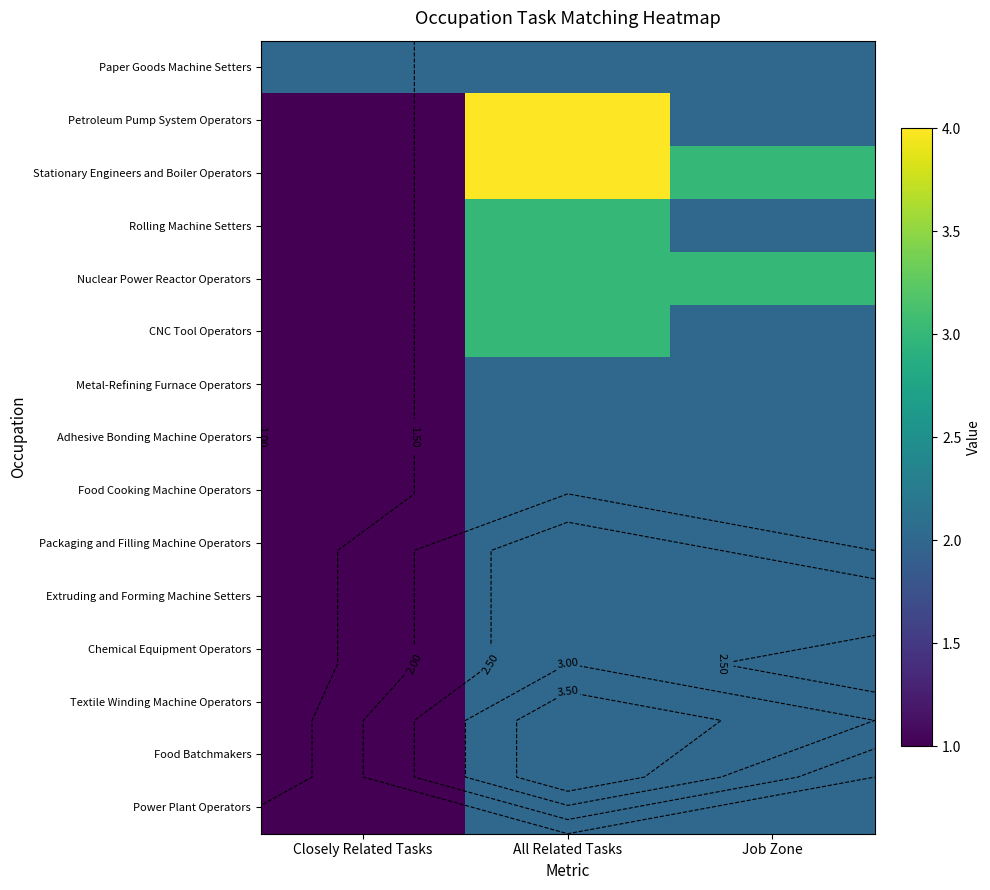

What is the maximum value for Food Cooking Machine Operators?

2